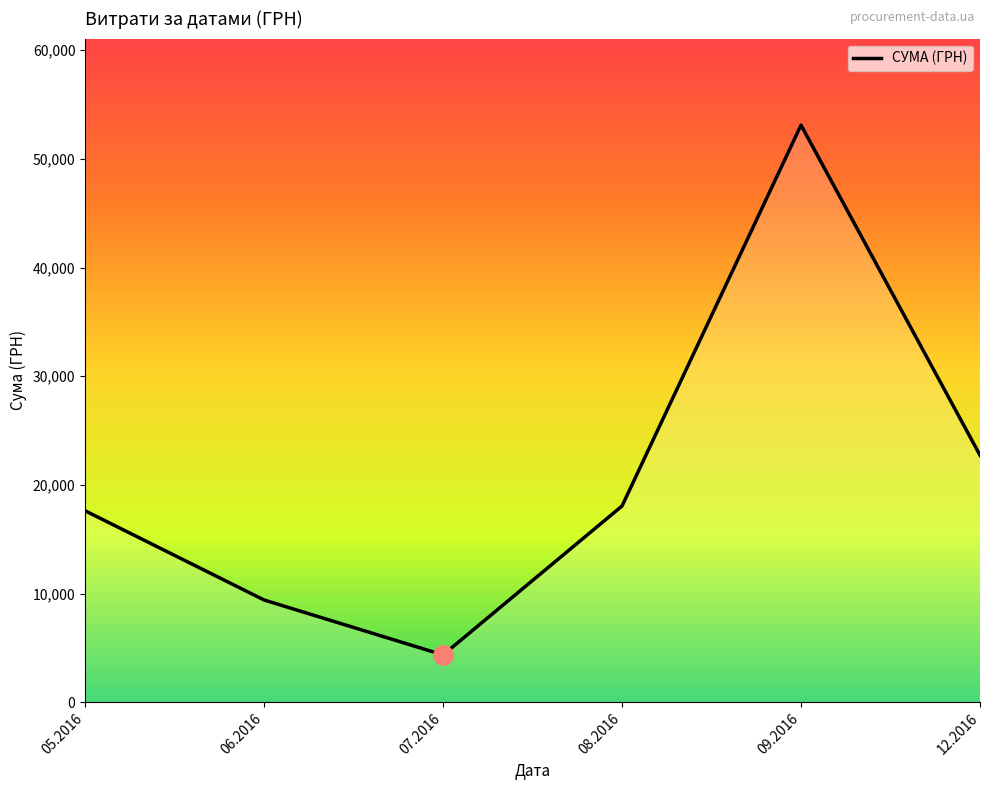

Reading left to right, extract all data points from this chart.

05.2016=17613.3	06.2016=9404.0	07.2016=4348.0	08.2016=18055.4	09.2016=53101.5	12.2016=22728.0